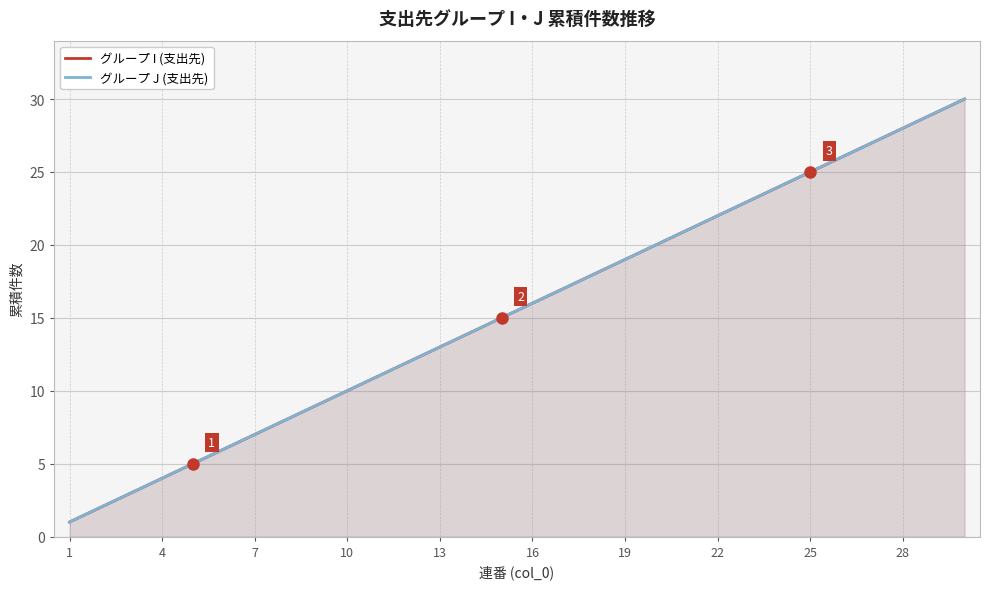

What is the average value of the グループ J (支出先) series?

16